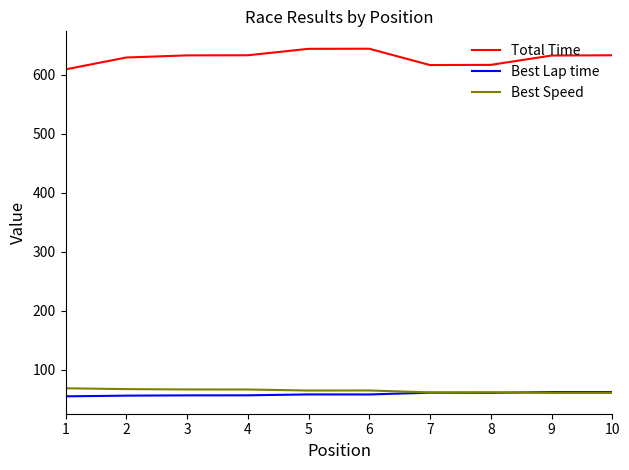

The value of Total Time at 1 is 609.5. True or false?

True